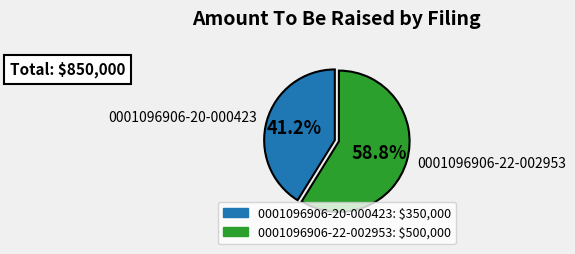

Combined, what portion of the pie is 0001096906-20-000423 and 0001096906-22-002953?

100.0%